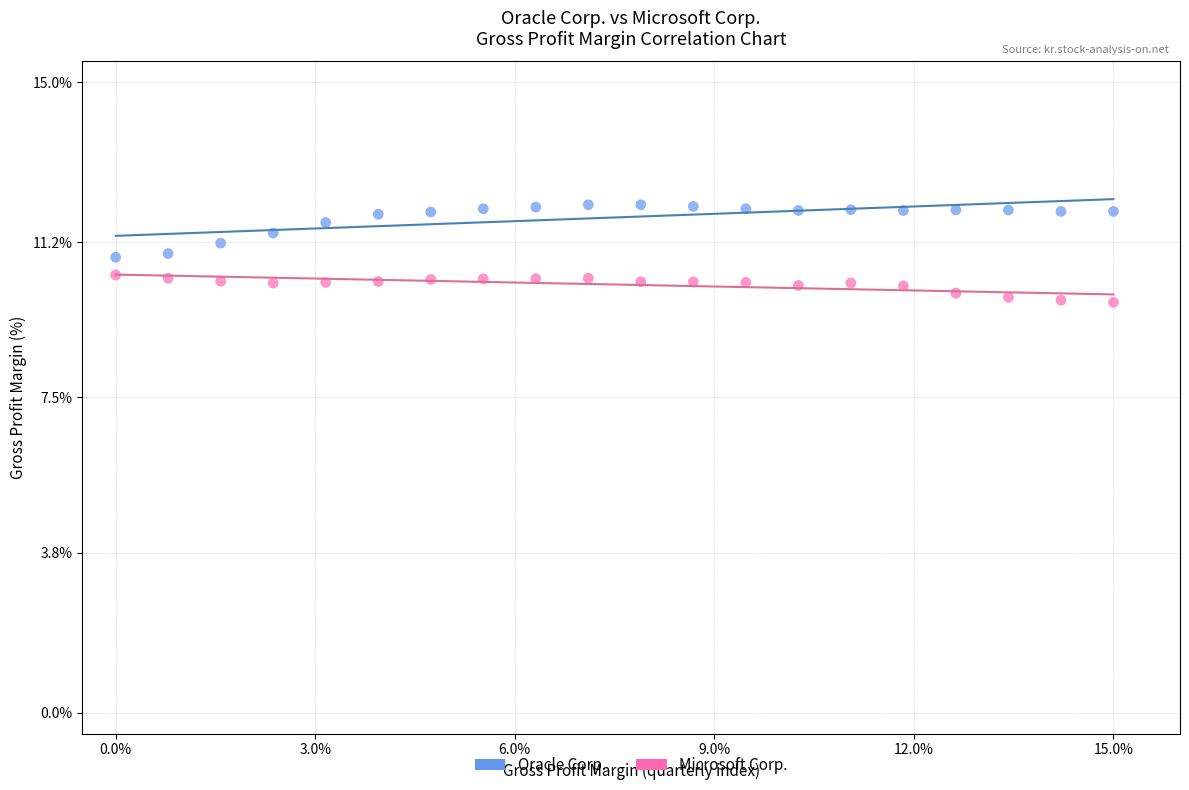

Which series reaches the maximum Y coordinate?

Oracle Corp.